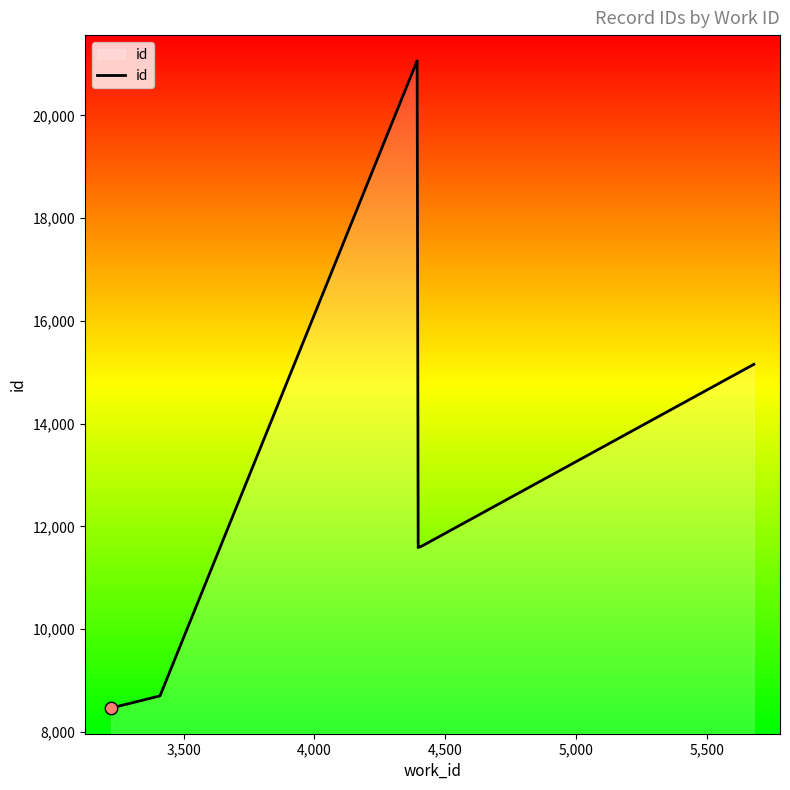

What is the ratio of the value at 5,000 to the value at 3,500?

1.3